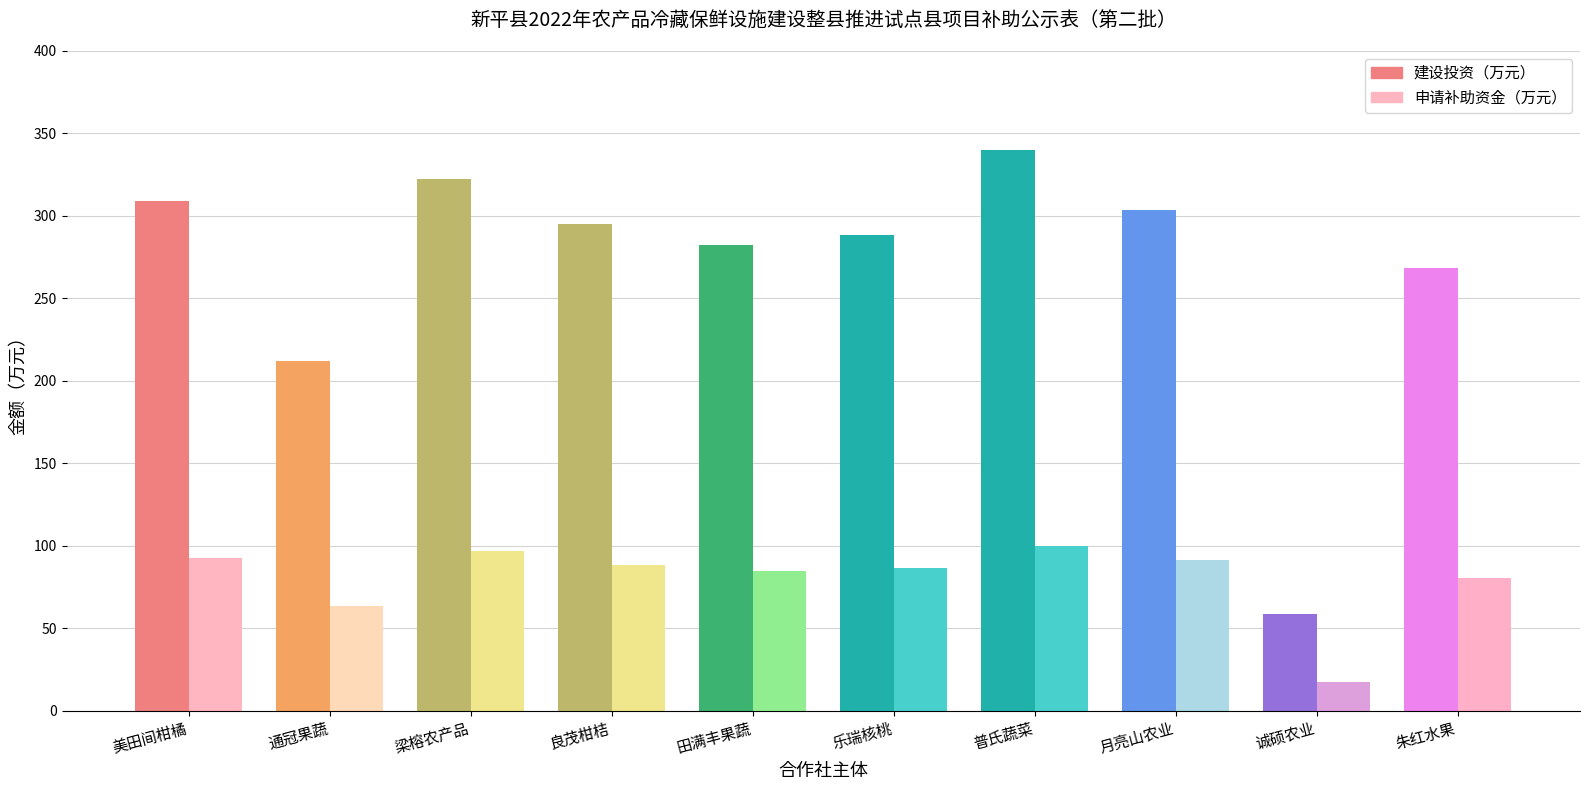

The value of 申请补助资金（万元） at 新平诚硕农业专业合作社 is 17.5. True or false?

True